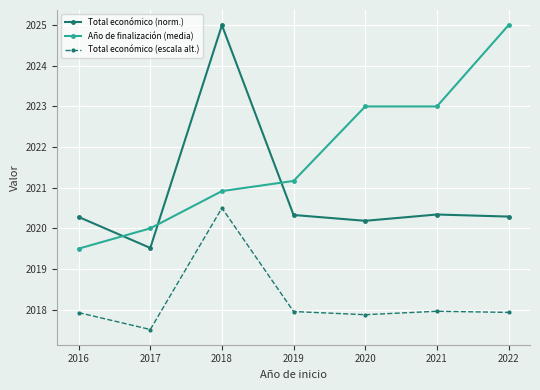

Between 2019 and 2020, which series saw the biggest shift?

Año de finalización (media)